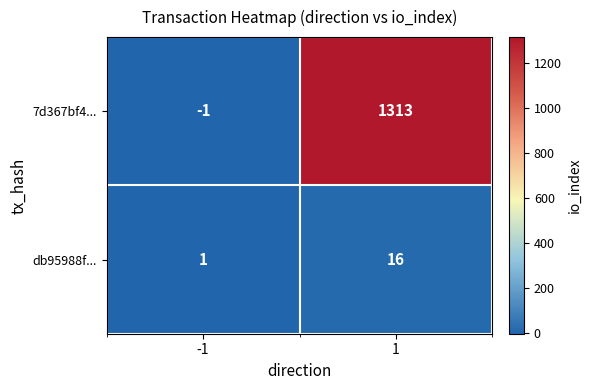

Reading left to right, extract all data points from this chart.

7d367bf4...: -1=-1	1=1313
db95988f...: -1=1	1=16